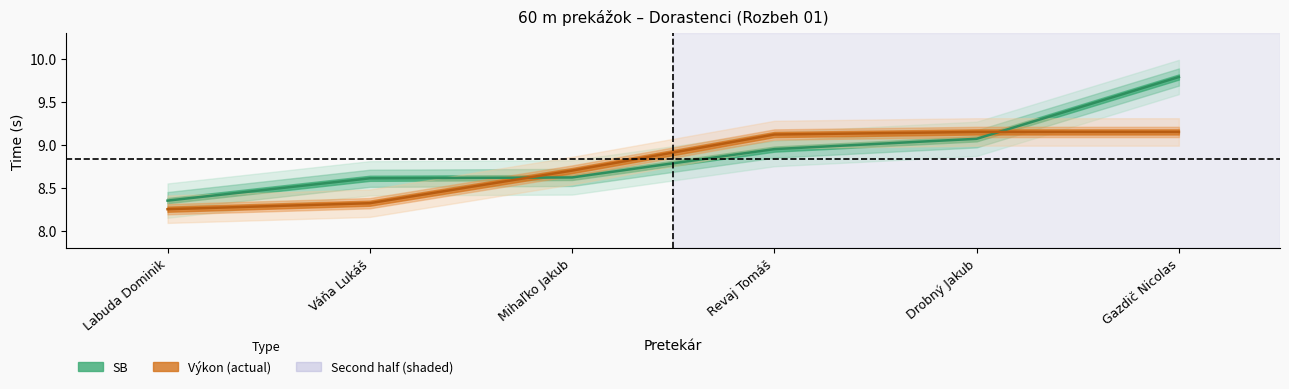

How many lines are shown in the chart?

2